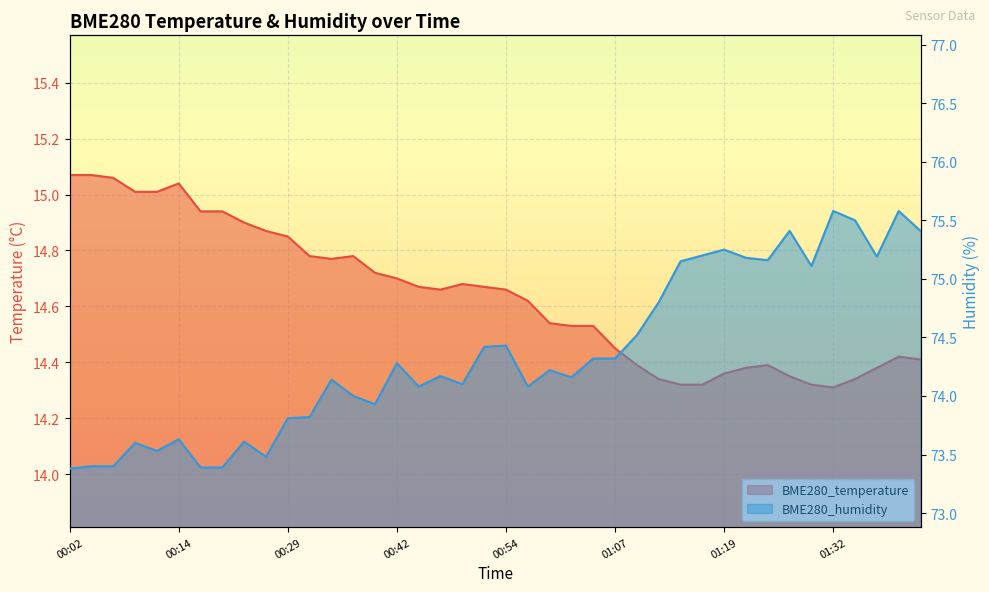

Reading left to right, what are all the values shown in this chart?

BME280_temperature: 15.1	15.1	15.1	15.0	15.0	15.0	14.9	14.9	14.9	14.9	14.8	14.8	14.8	14.8	14.7	14.7	14.7	14.7	14.7	14.7	14.7	14.6	14.5	14.5	14.5	14.4	14.4	14.3	14.3	14.3	14.4	14.4	14.4	14.3	14.3	14.3	14.3	14.4	14.4	14.4
BME280_humidity: 73.4	73.4	73.4	73.6	73.5	73.6	73.4	73.4	73.6	73.5	73.8	73.8	74.1	74.0	73.9	74.3	74.1	74.2	74.1	74.4	74.4	74.1	74.2	74.2	74.3	74.3	74.5	74.8	75.2	75.2	75.2	75.2	75.2	75.4	75.1	75.6	75.5	75.2	75.6	75.4